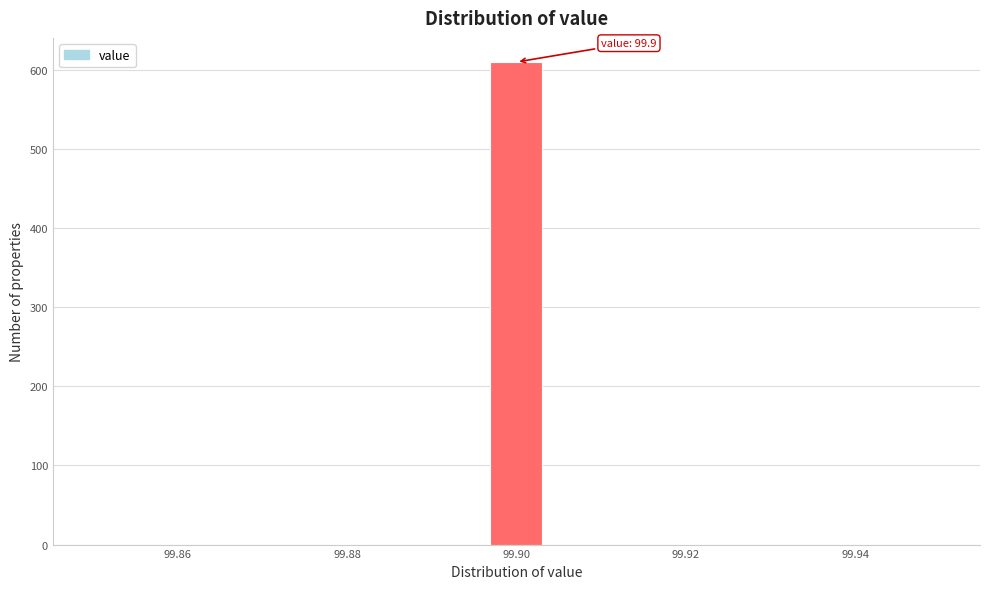

Around what value on the x-axis is the tallest bar? Give the approximate position of its centre, as read against the axis.

99.900